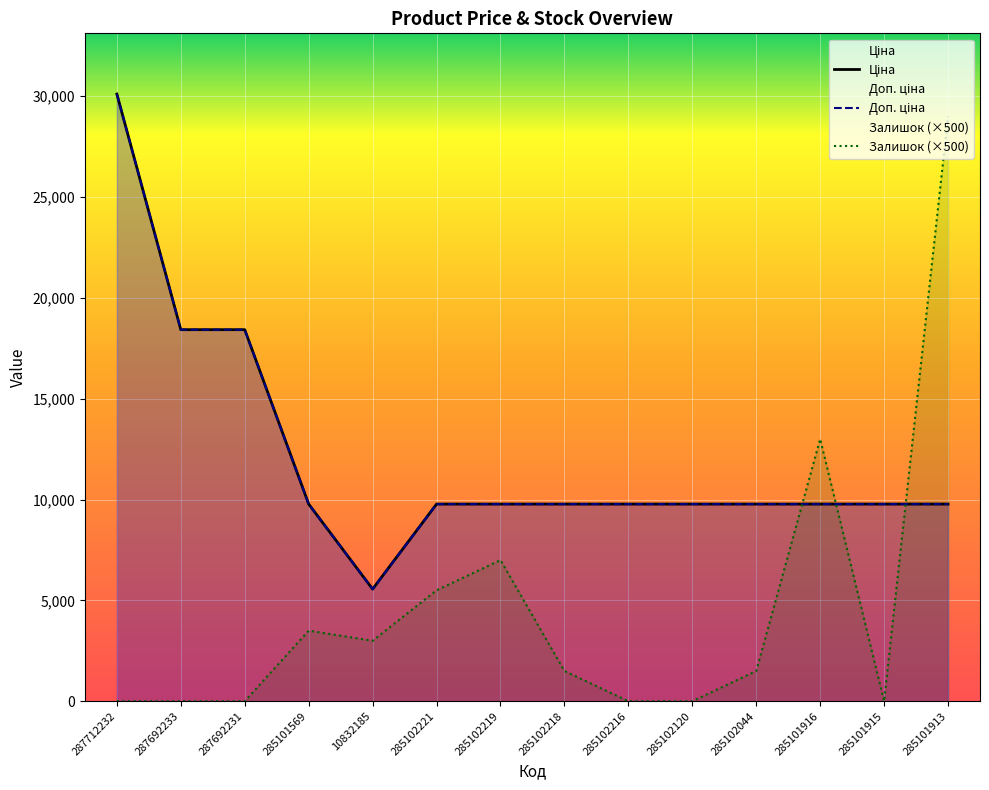

How many data points in Ціна are less than 9775?

1